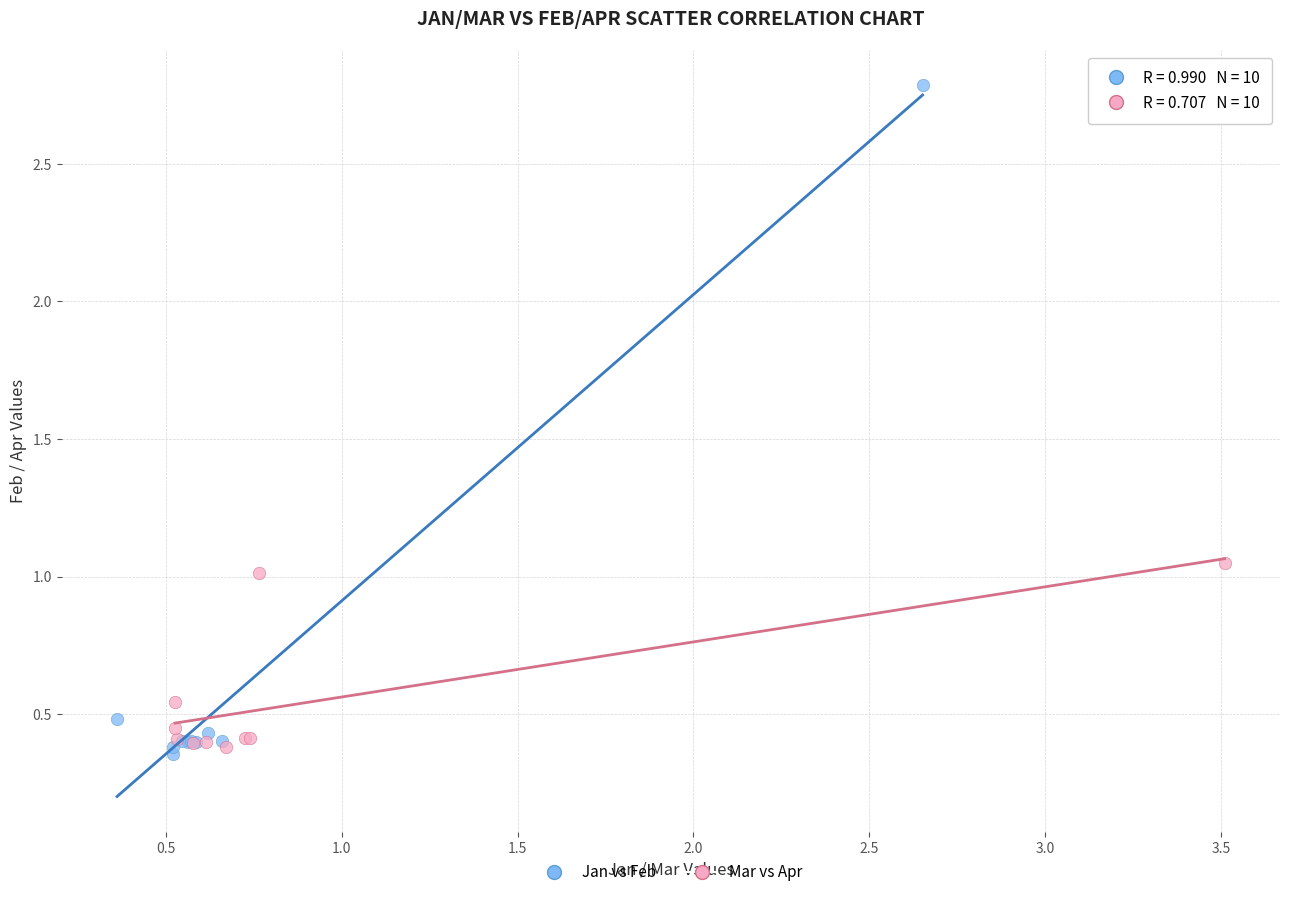

Which series has the widest spread of Y values?

Jan vs Feb